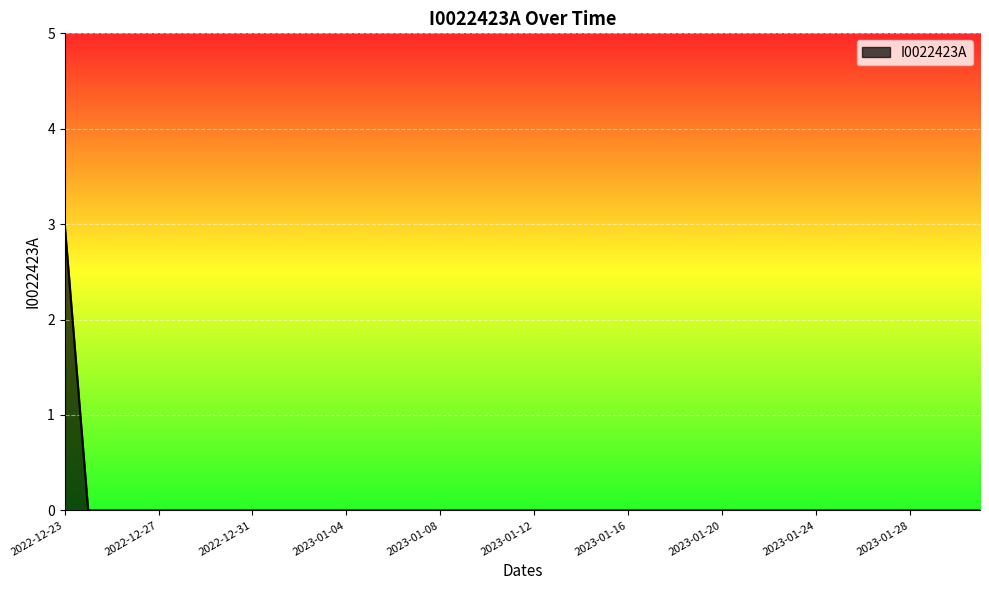

What is the greatest value displayed?

3